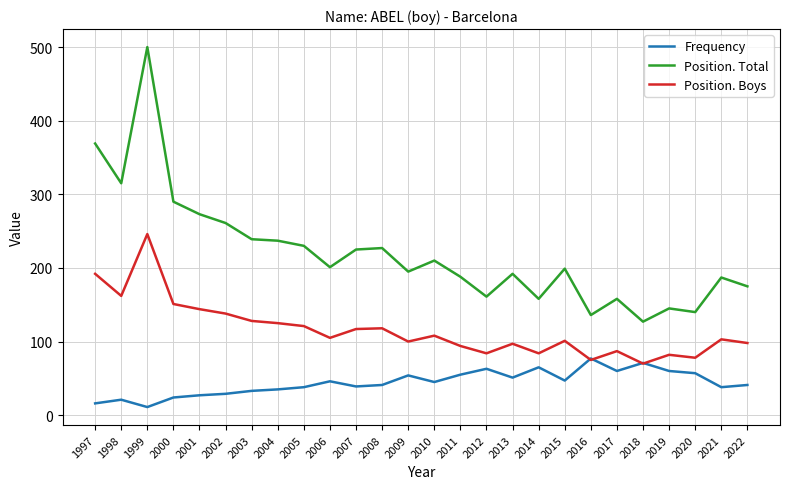

Rank the series by their maximum value, from highest to lowest.

Position. Total, Position. Boys, Frequency